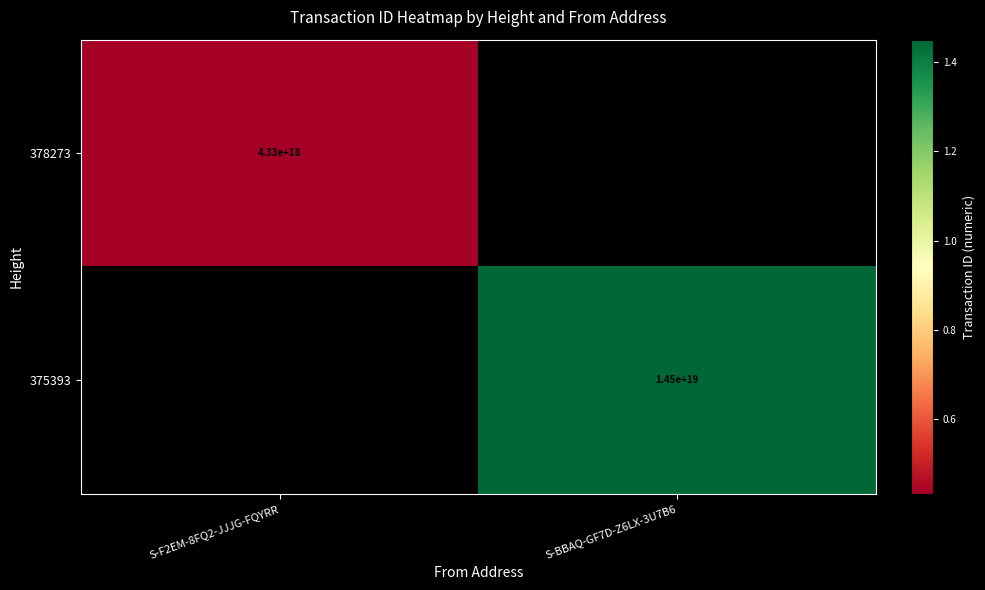

The 375393 series shows 14500000000000000000 at S-BBAQ-GF7D-Z6LX-3U7B6. True or false?

True